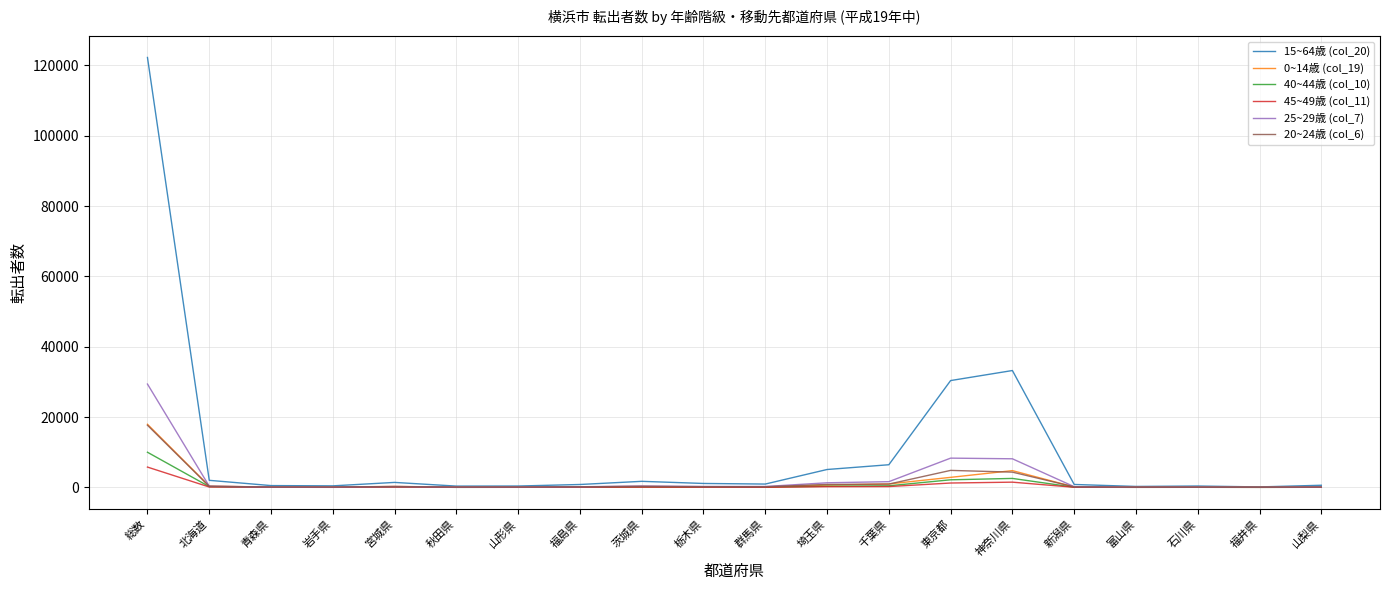

What is the total value across all series at 福島県?

1413